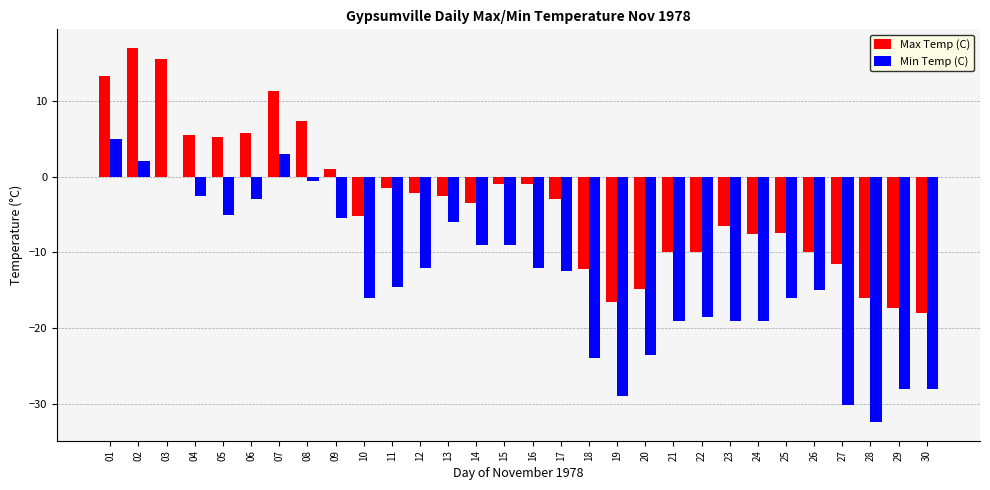

Which series has the largest range (max minus min)?

Min Temp (C)